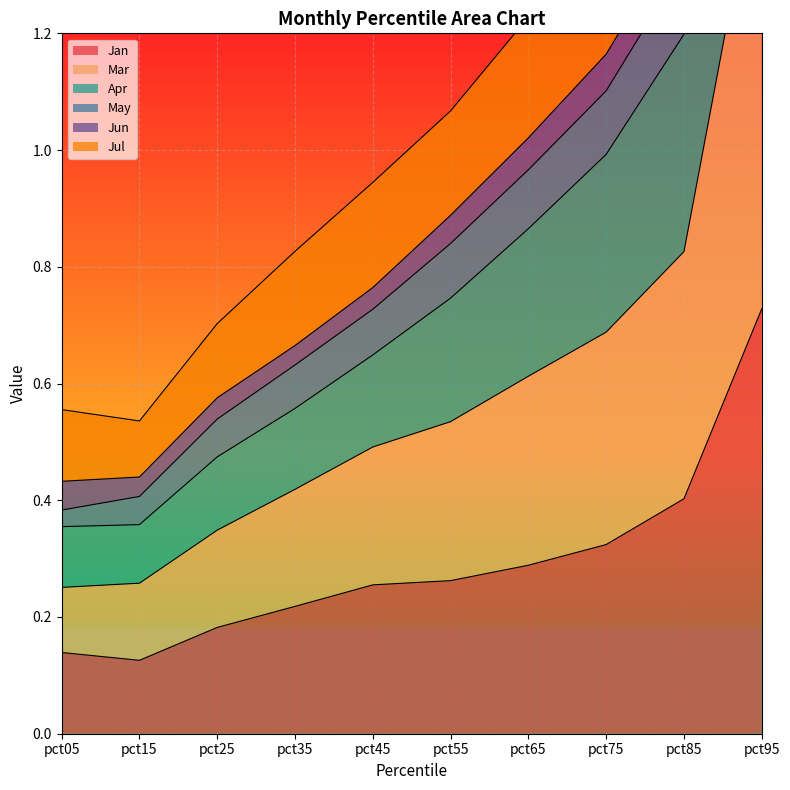

What is the difference between the maximum and minimum values in the Jan series?

0.6